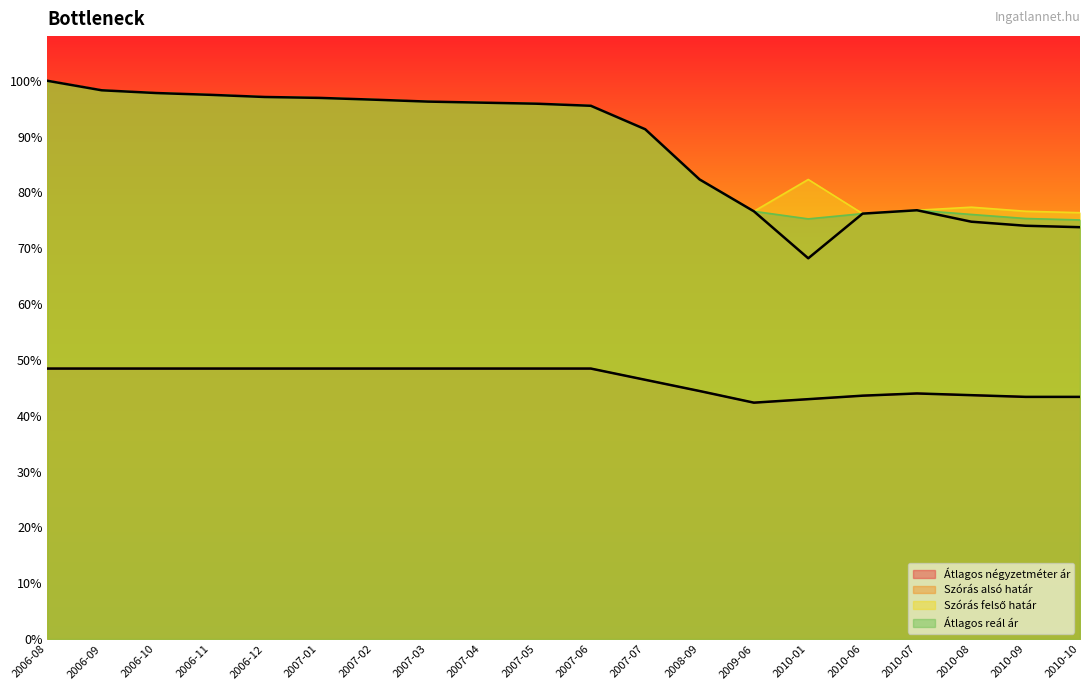

True or false: Szórás alsó határ and Átlagos reál ár cross at least once.

False